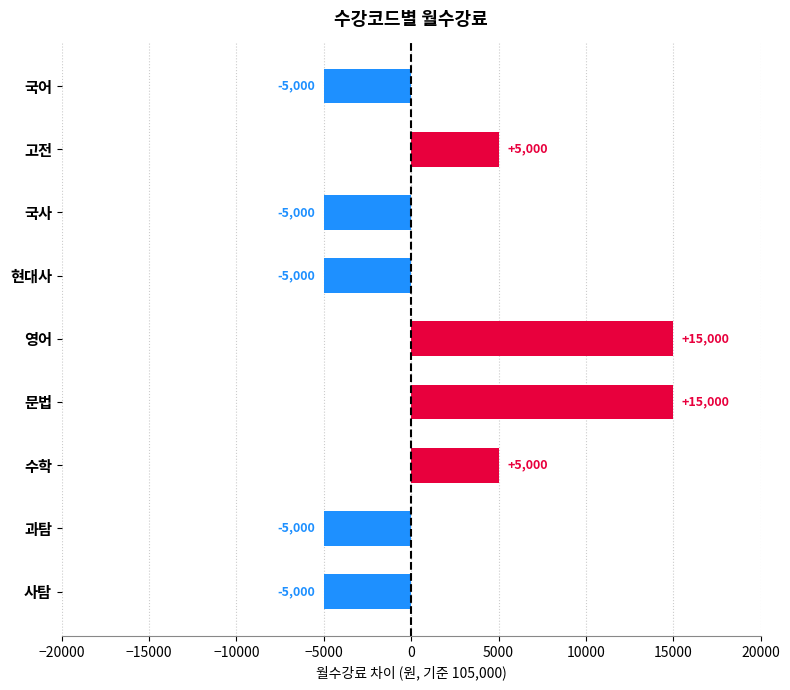

How many values are between -5000 and 5000?

7